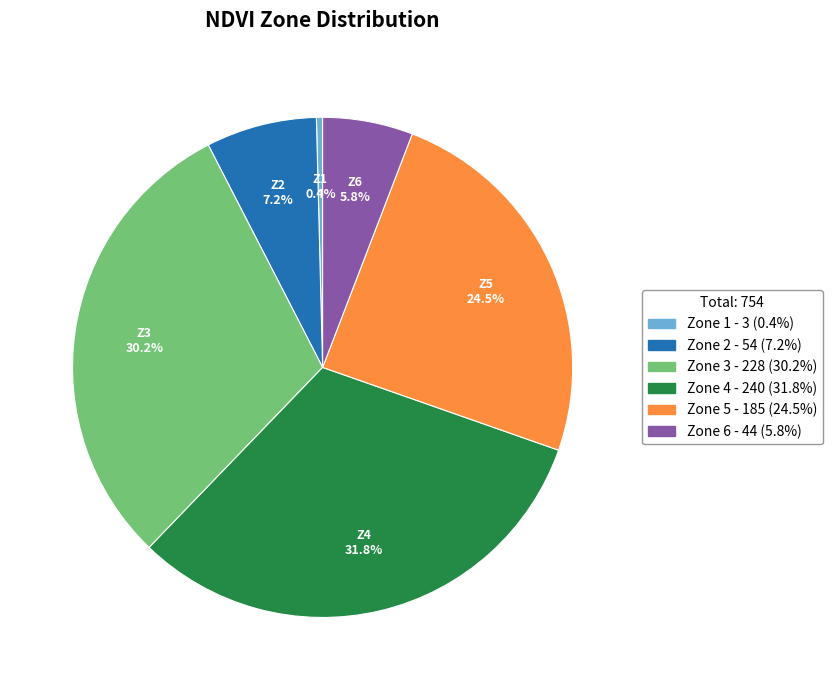

True or false: Zone 2 accounts for 7% of the total.

True